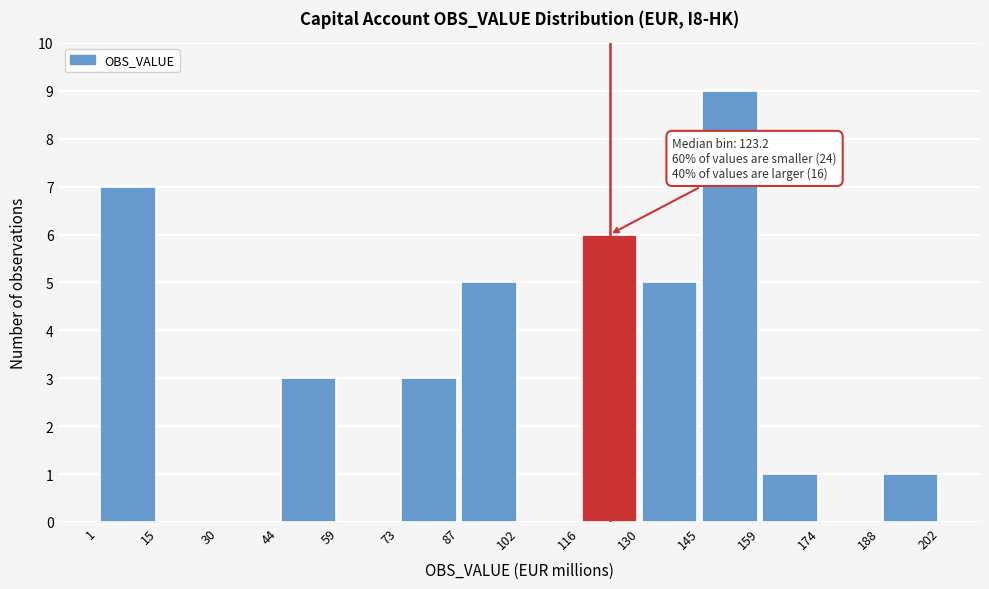

Which range on the x-axis has the tallest bar?

145 to 159